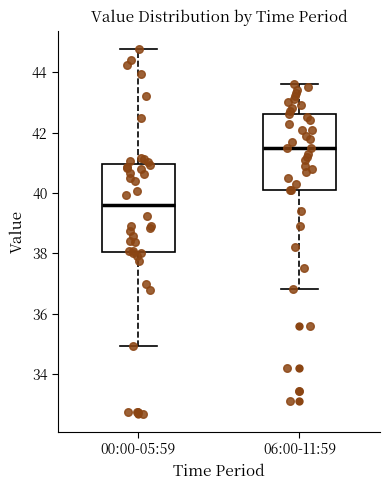

Which box has the lowest median line?

00:00-05:59